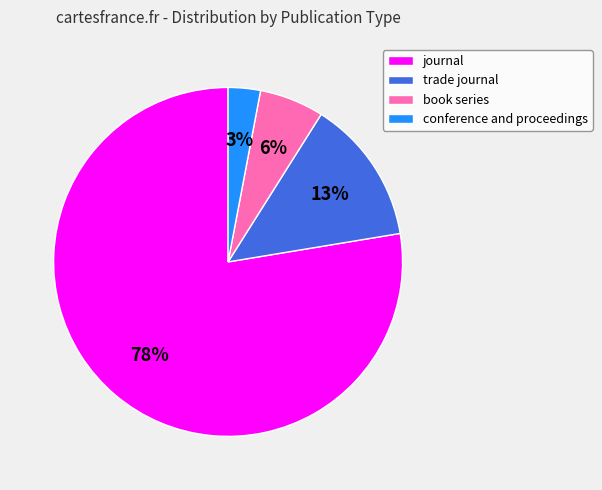

Do conference and proceedings and journal together represent more than half of the pie?

Yes